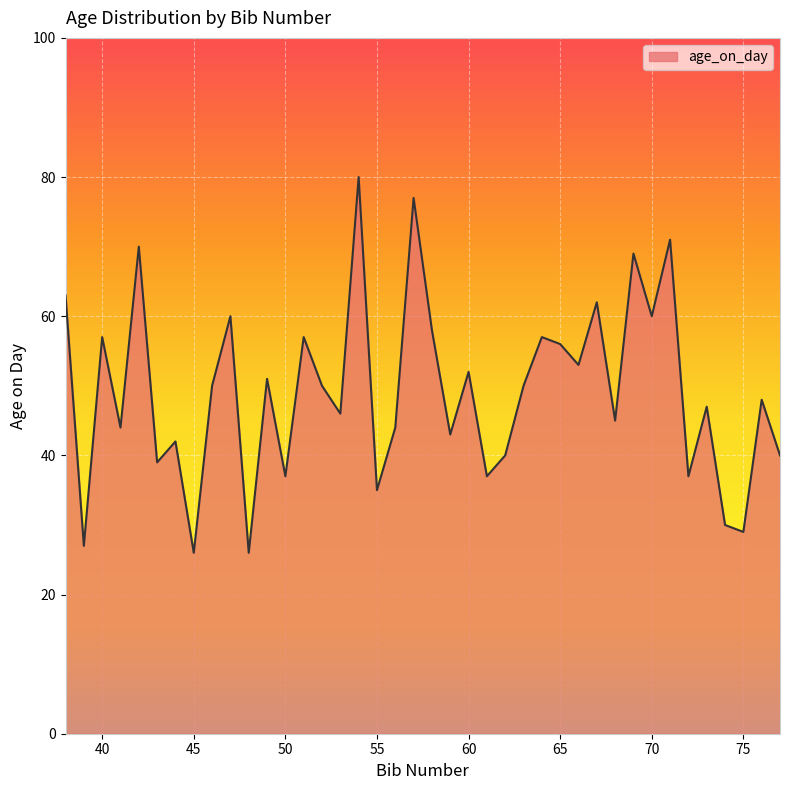

What is the greatest value displayed?

80